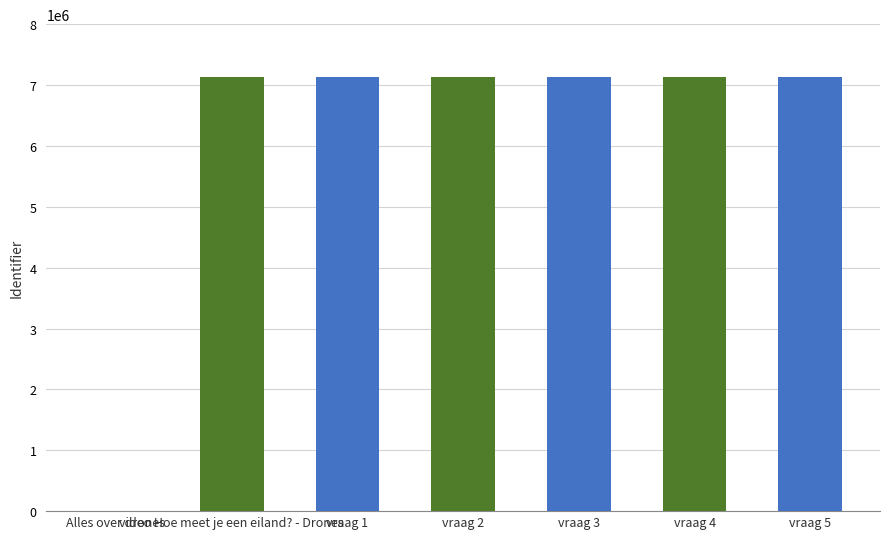

What is the sum of all values?

42755473